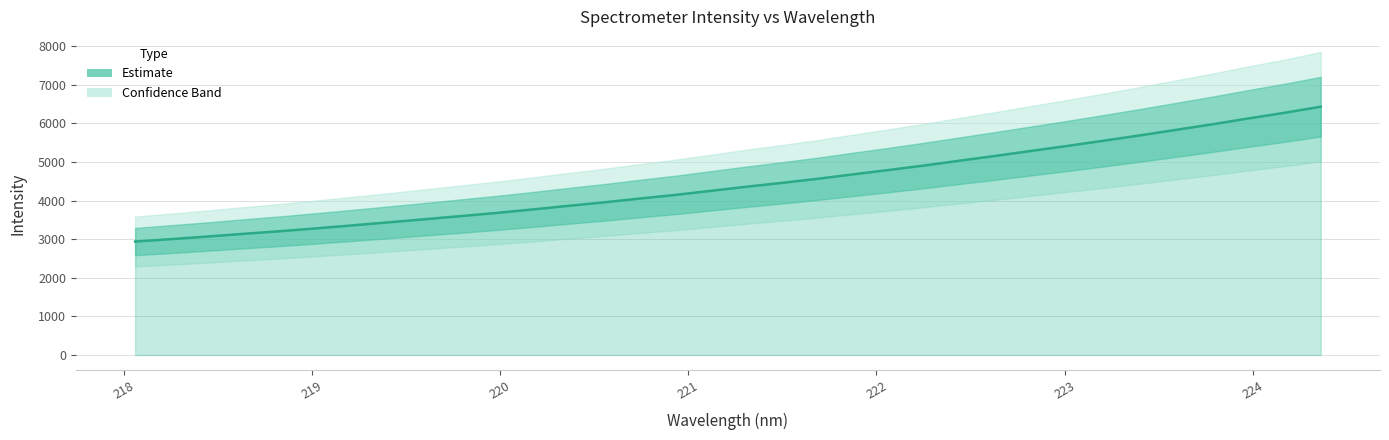

What is the value of the 28th point from the left?

5557.9